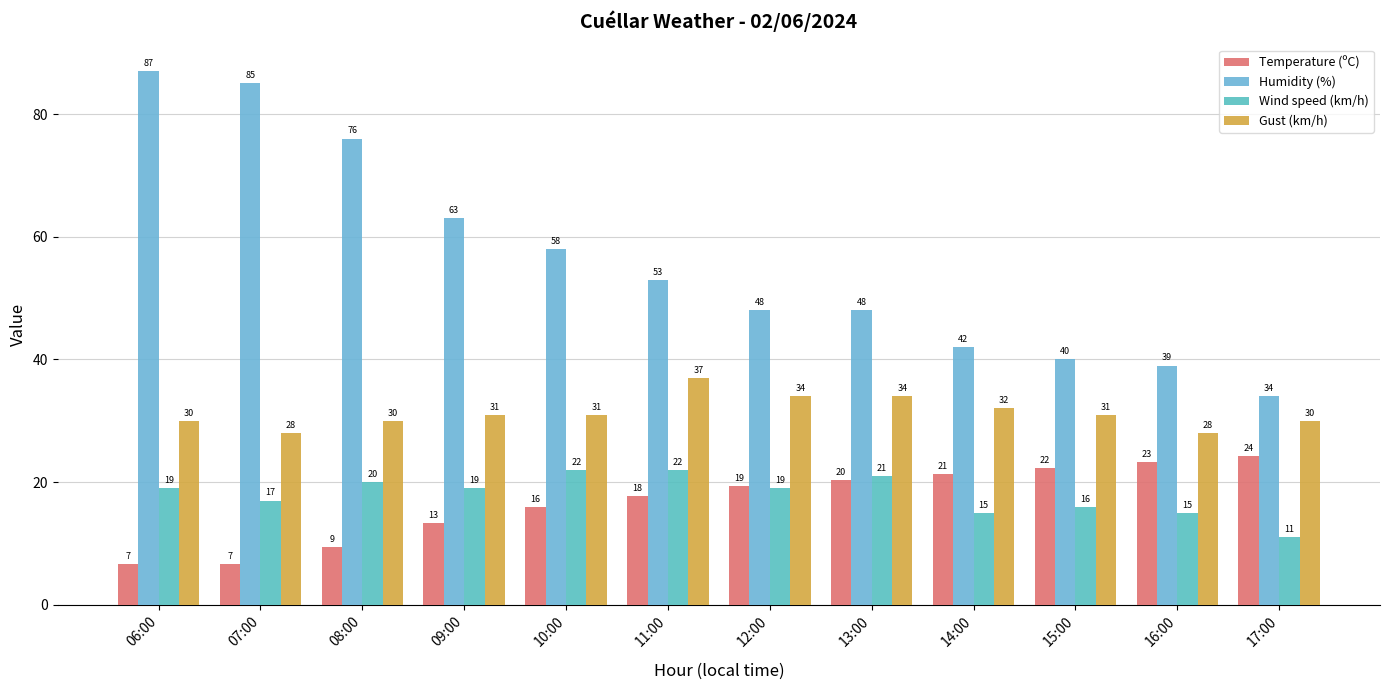

Reading left to right, transcribe all the data shown in this chart.

Temperature (ºC): 06:00=6.6	07:00=6.7	08:00=9.4	09:00=13.3	10:00=15.9	11:00=17.8	12:00=19.3	13:00=20.4	14:00=21.3	15:00=22.3	16:00=23.2	17:00=24.3
Humidity (%): 06:00=87.0	07:00=85.0	08:00=76.0	09:00=63.0	10:00=58.0	11:00=53.0	12:00=48.0	13:00=48.0	14:00=42.0	15:00=40.0	16:00=39.0	17:00=34.0
Wind speed (km/h): 06:00=19.0	07:00=17.0	08:00=20.0	09:00=19.0	10:00=22.0	11:00=22.0	12:00=19.0	13:00=21.0	14:00=15.0	15:00=16.0	16:00=15.0	17:00=11.0
Gust (km/h): 06:00=30.0	07:00=28.0	08:00=30.0	09:00=31.0	10:00=31.0	11:00=37.0	12:00=34.0	13:00=34.0	14:00=32.0	15:00=31.0	16:00=28.0	17:00=30.0